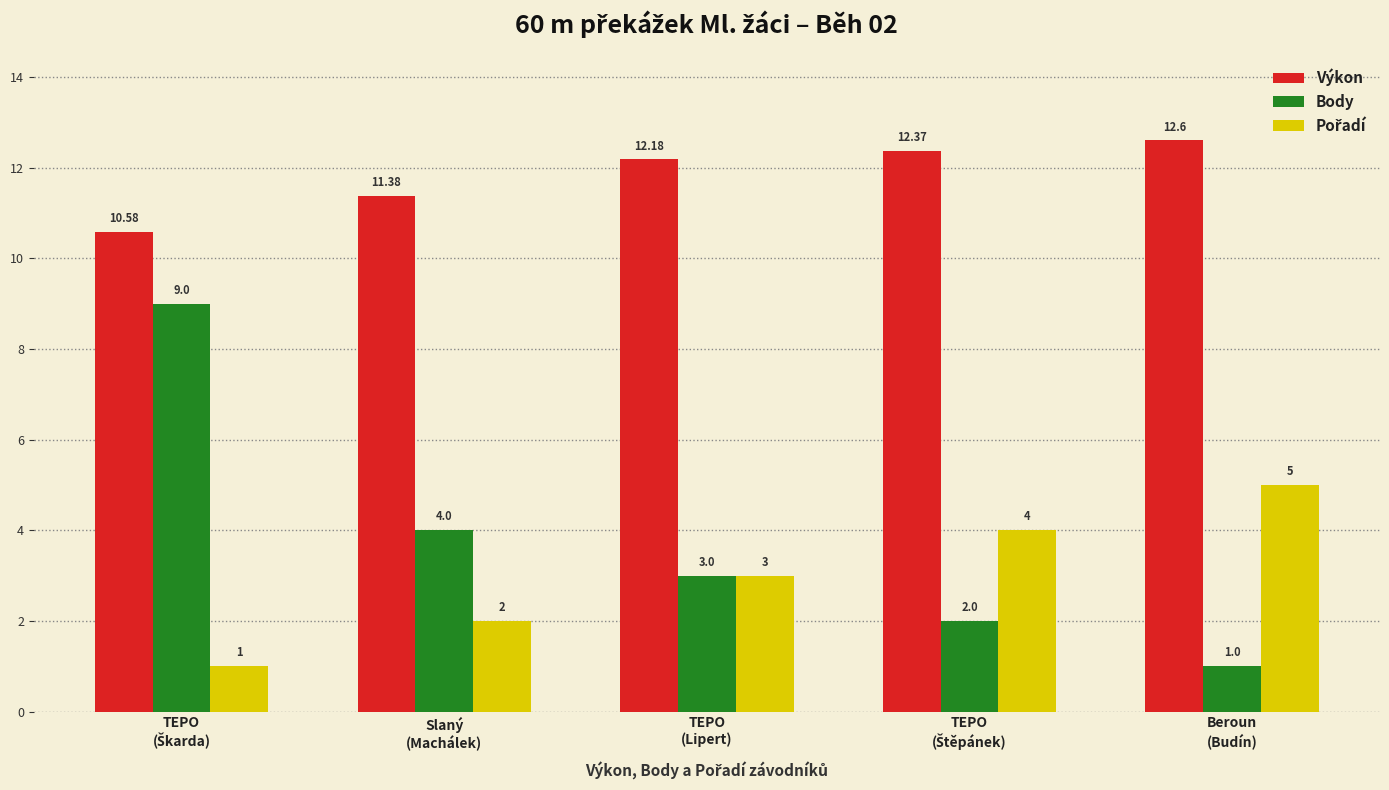

At how many categories does at least one series exceed 4?

5